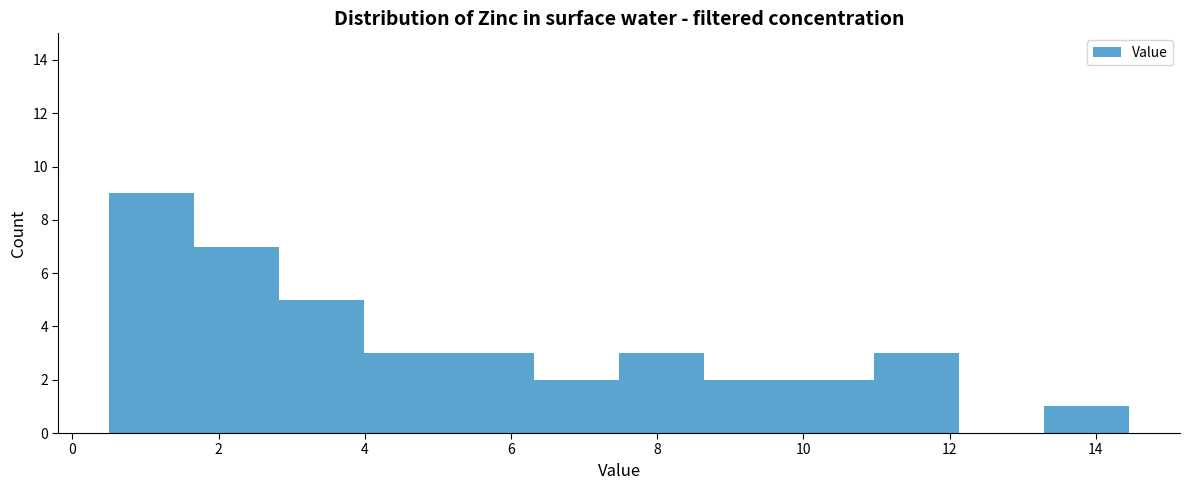

How tall is the bar that spans 7.4 to 8.6 on the x-axis? Neither the bar edges nor the heights are printed on the chart, so give them approximately, as read against the axes.

3